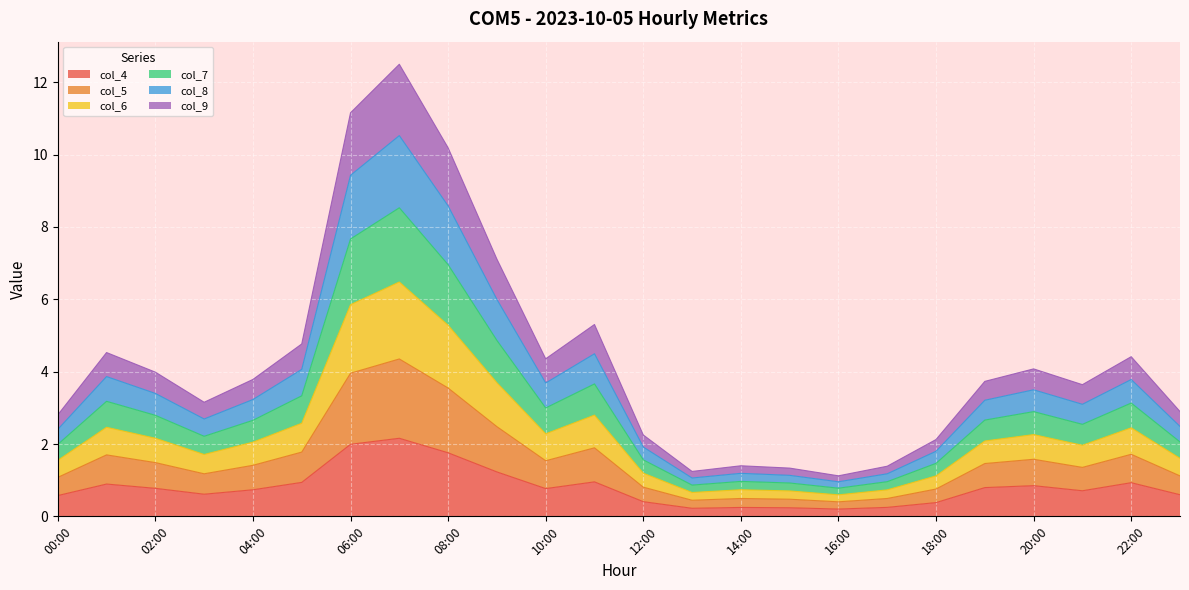

True or false: col_9 and col_5 cross at least once.

False